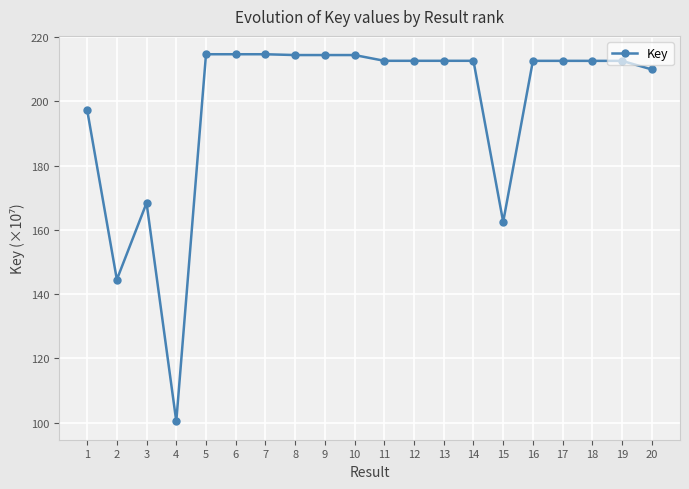

Reading left to right, what are all the values shown in this chart?

197387175	144534903	168402821	100403786	214692360	214692200	214691044	214439770	214439916	214439545	212651942	212651736	212652086	212652344	162488169	212639548	212638842	212634253	212635589	209959562